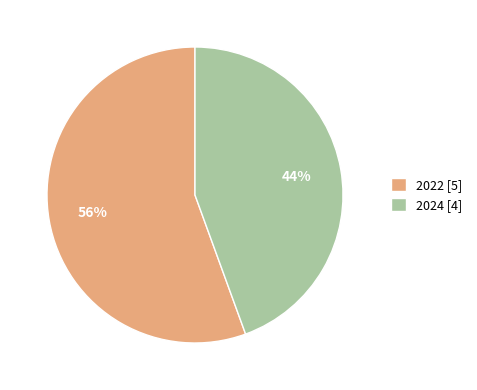

True or false: 2024 accounts for 33% of the total.

False